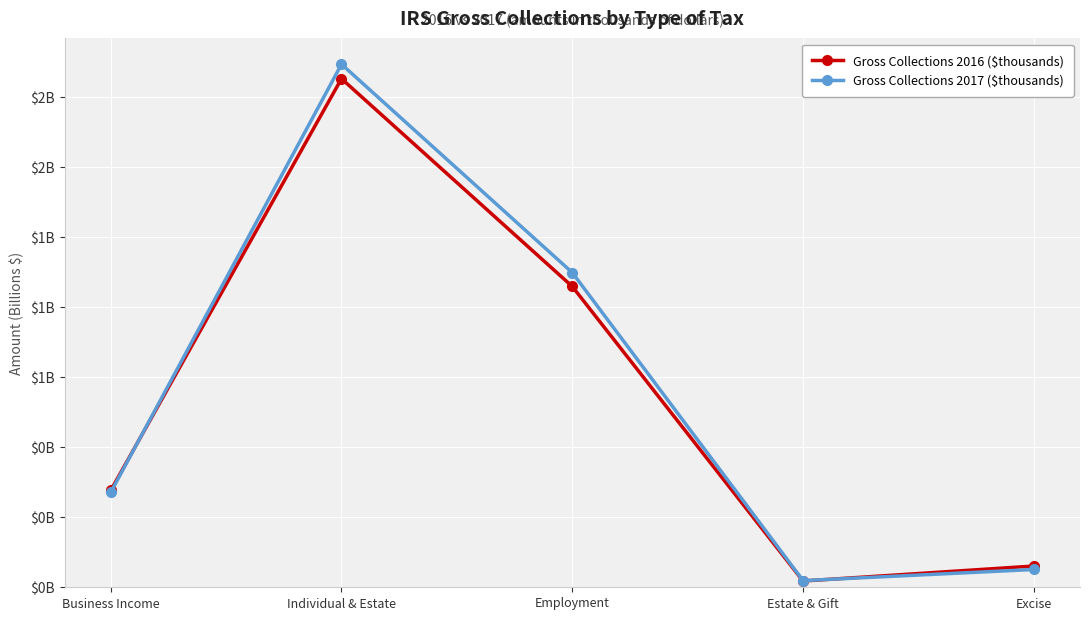

Does the chart have visible grid lines?

Yes